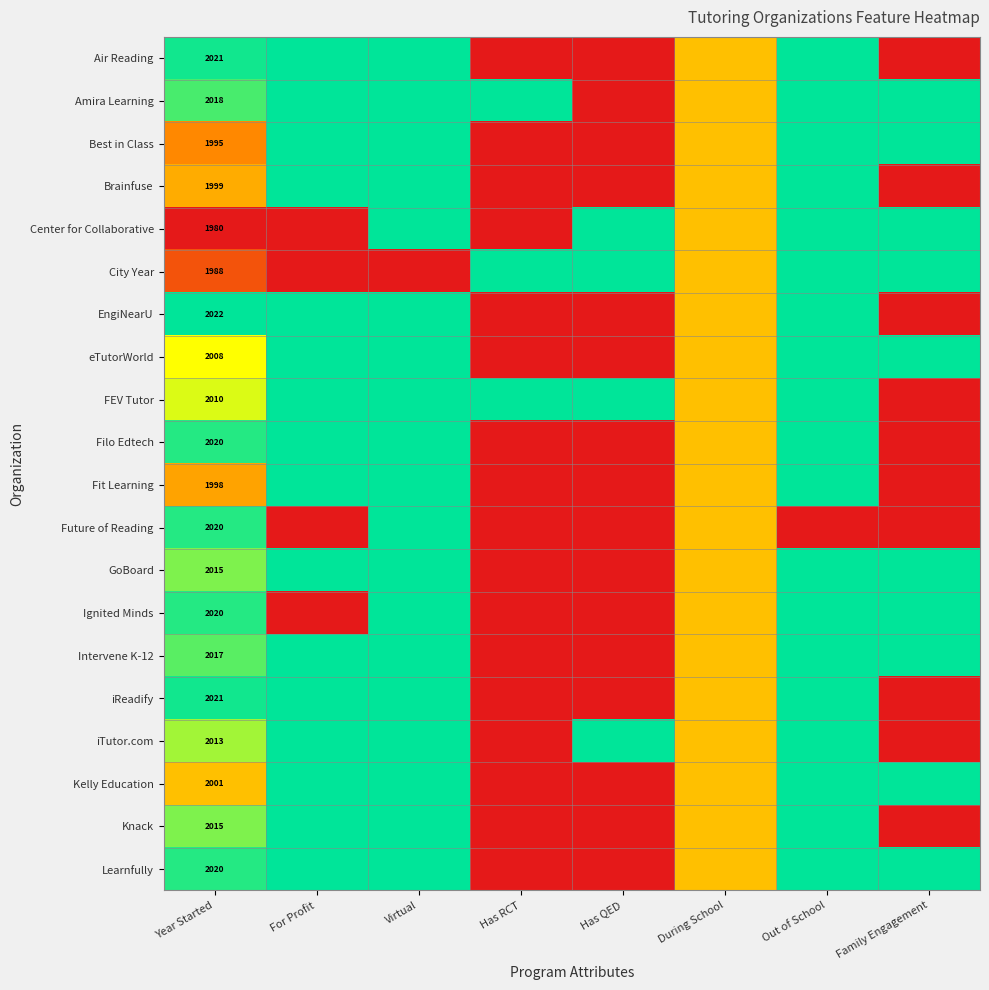

Is it true that Intervene K-12 equals 3096.6 at Year Started?

False